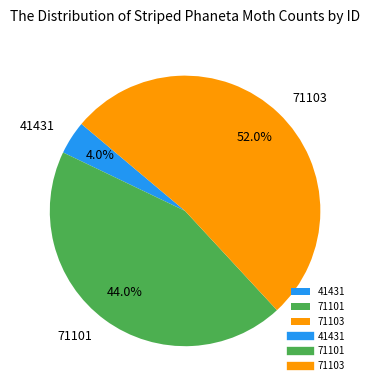

Approximately how many times larger is the value at 71101 compared to 71103?

0.8